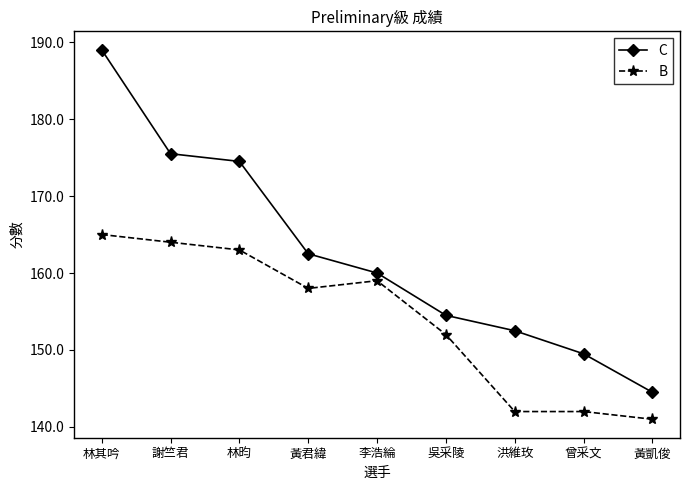

True or false: C and B cross at least once.

False